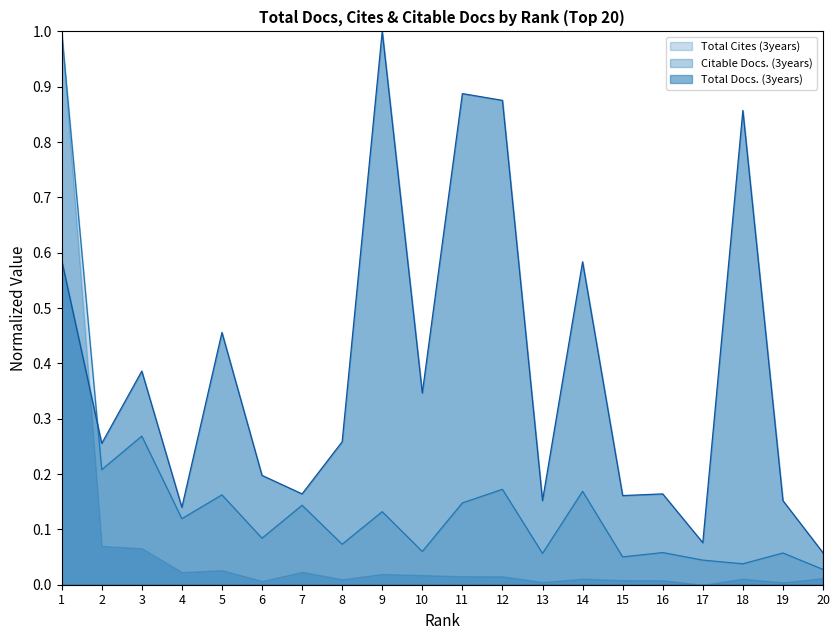

How many interior local valleys does the Total Cites (3years) series have?

8